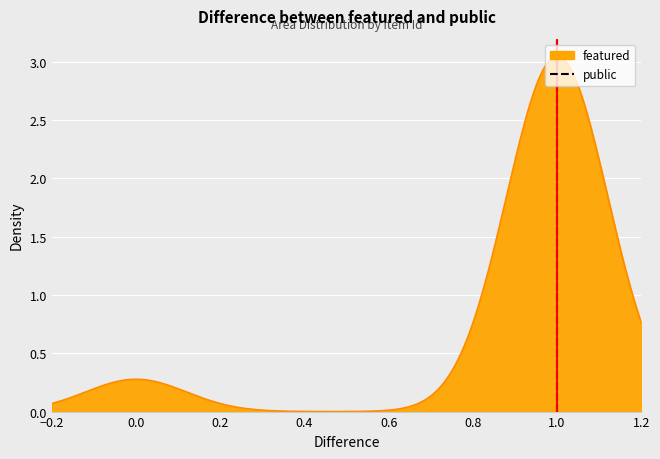

How many values are between 0 and 1?

2